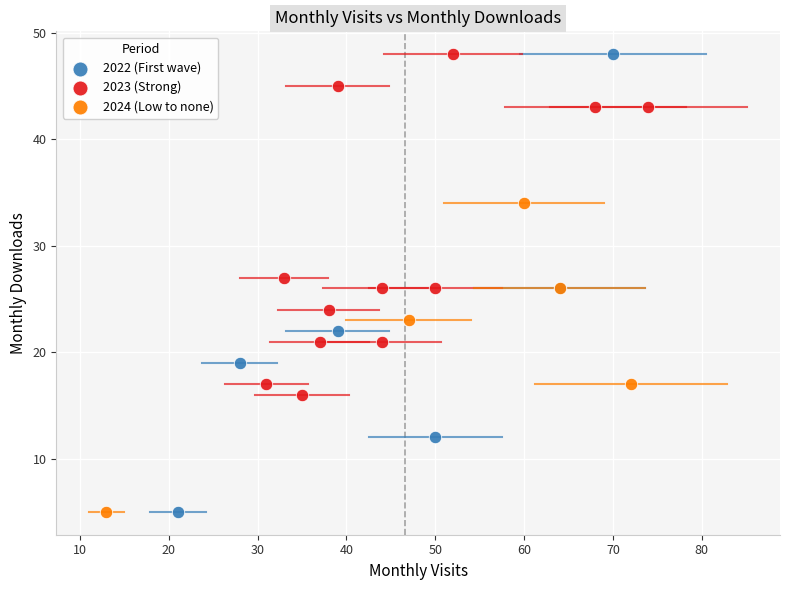

Which series has the widest spread of Y values?

2022 (First wave)